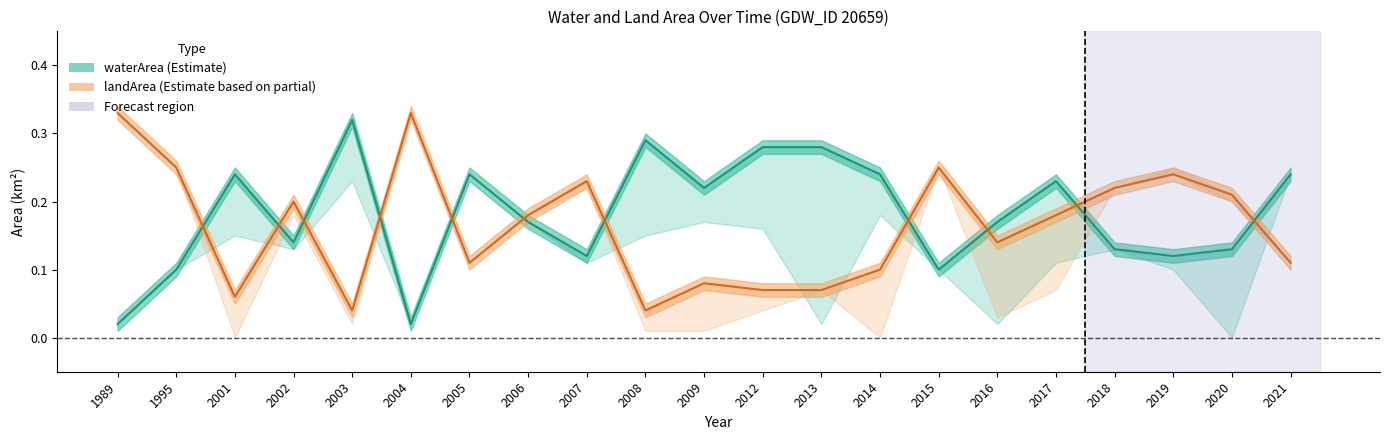

What is the value of the landArea point at the 11th from the left?

0.1